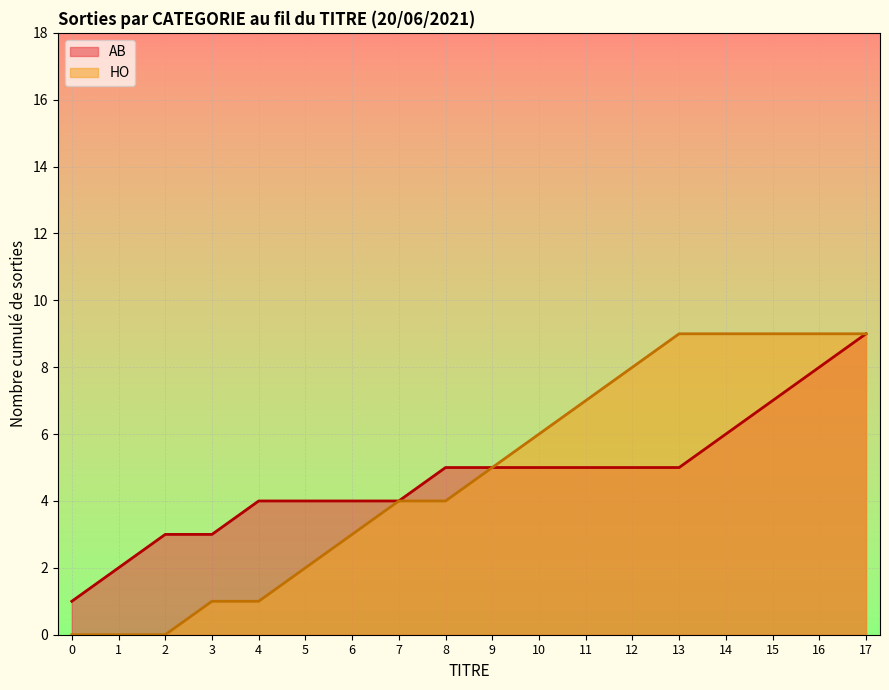

True or false: AB has more than 1 interior local peaks.

False